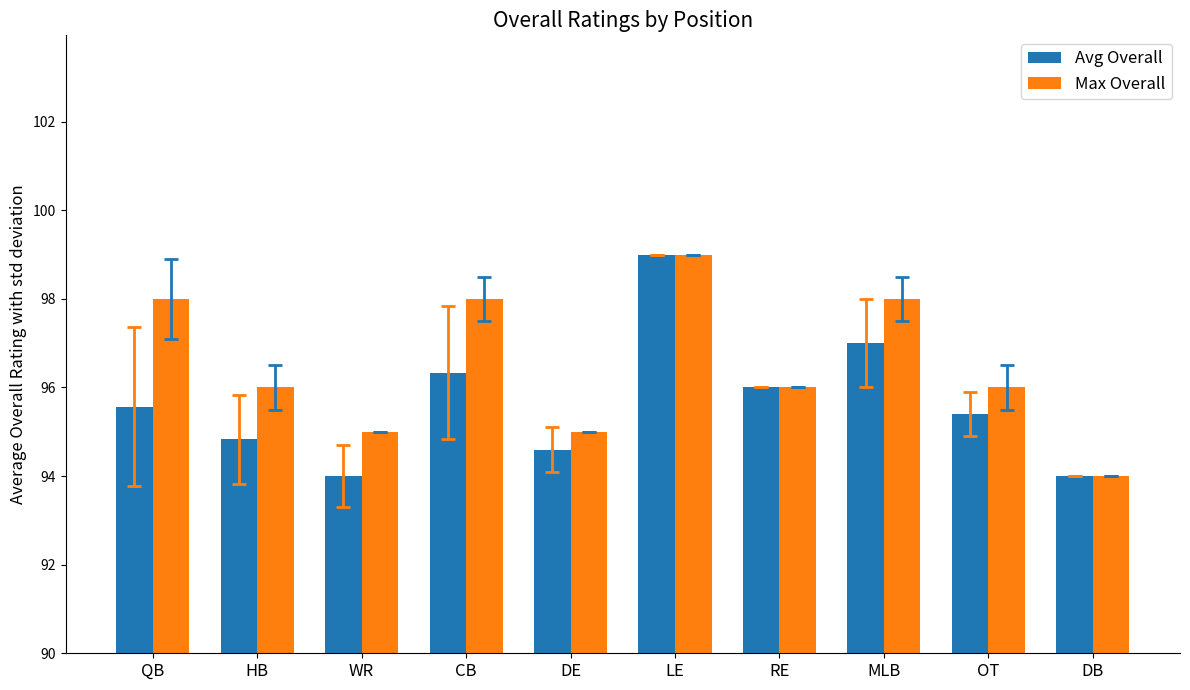

Where is Avg Overall nearest to the value 96?

RE